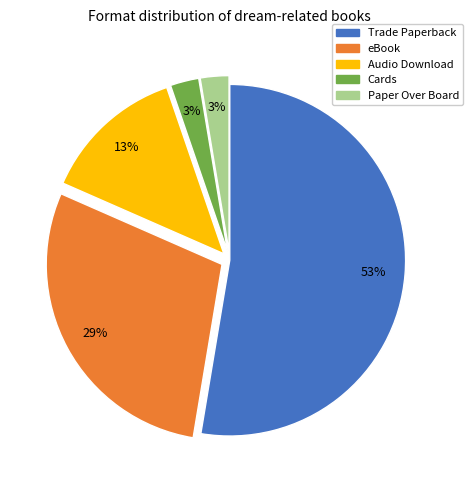

True or false: eBook accounts for 14% of the total.

False